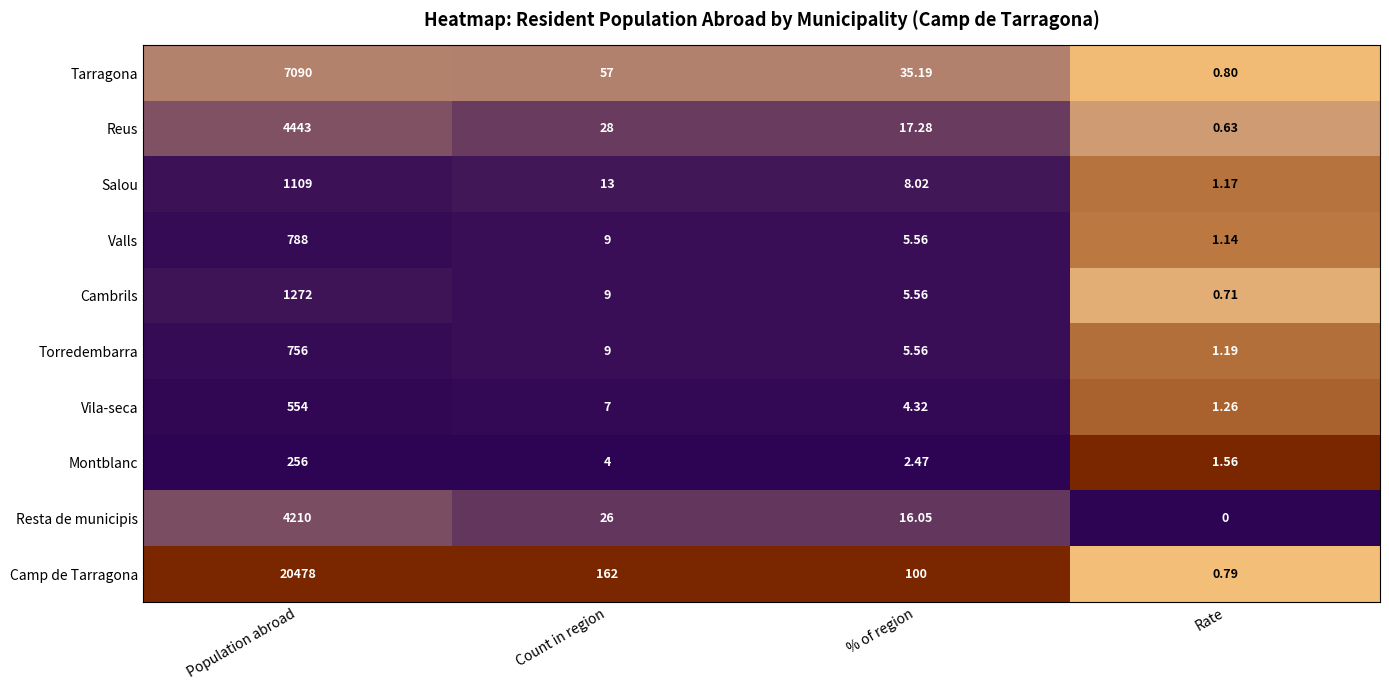

Where does the Montblanc series first go above 4?

Population abroad